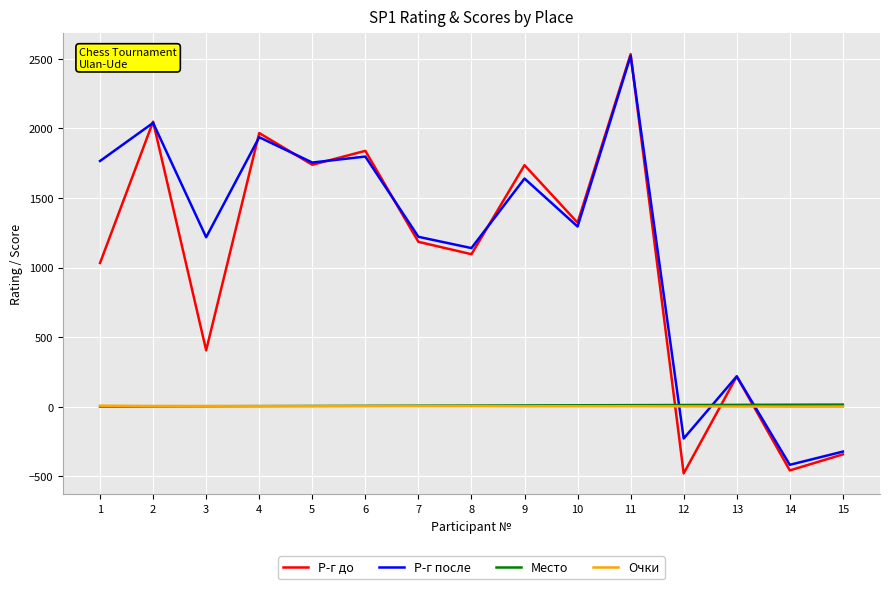

What is the maximum value for Р-г после?

2522